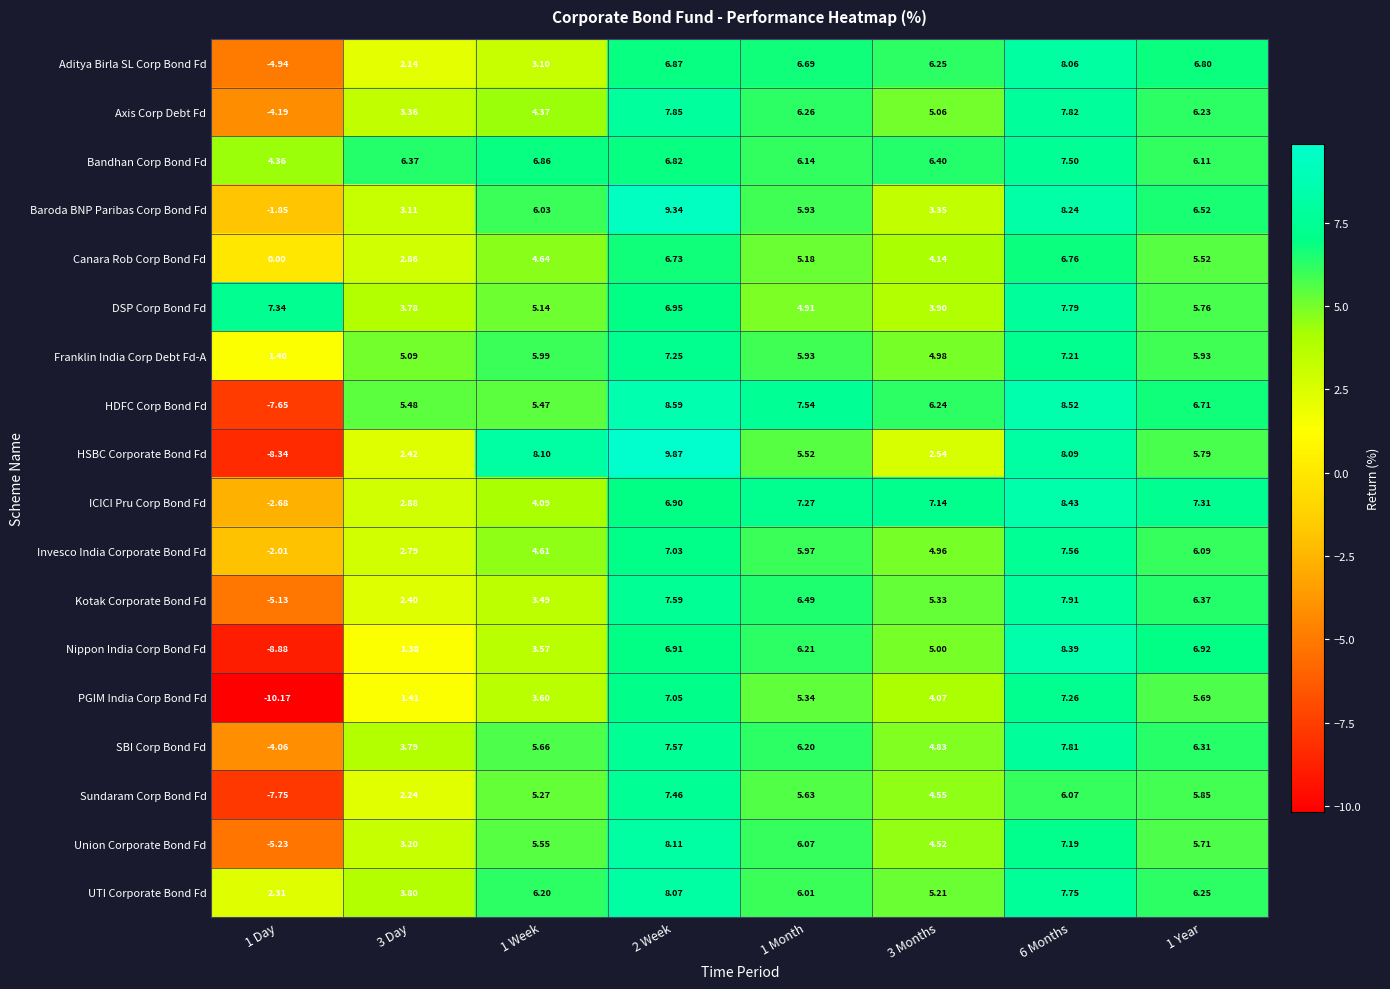

Which series has the largest range (max minus min)?

HSBC Corporate Bond Fd